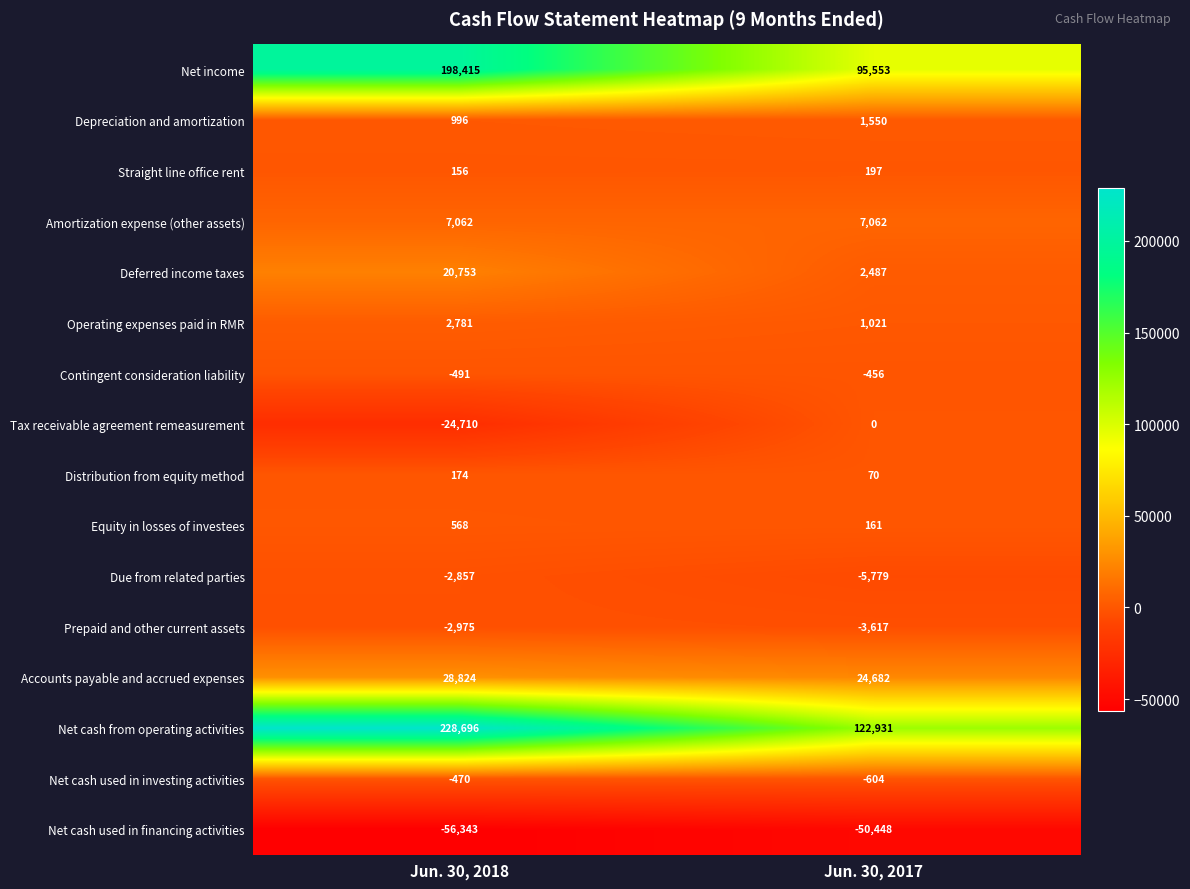

At which category is the sum across all series the highest?

Jun. 30, 2018